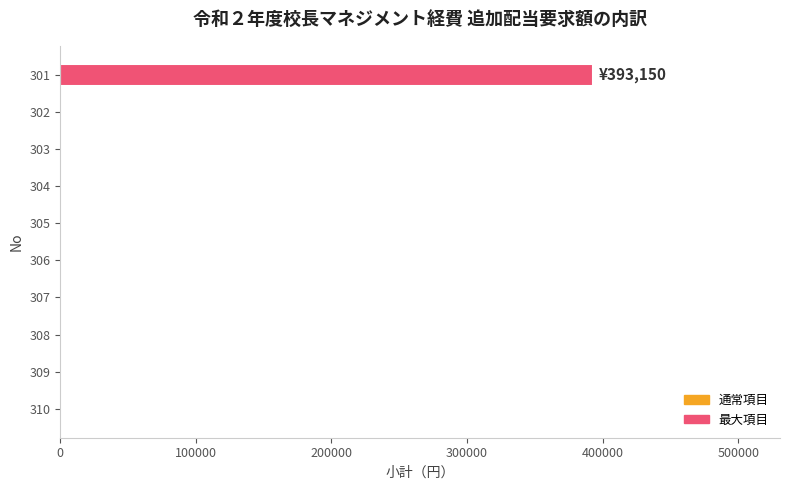

The value at 310 is 149687. True or false?

False